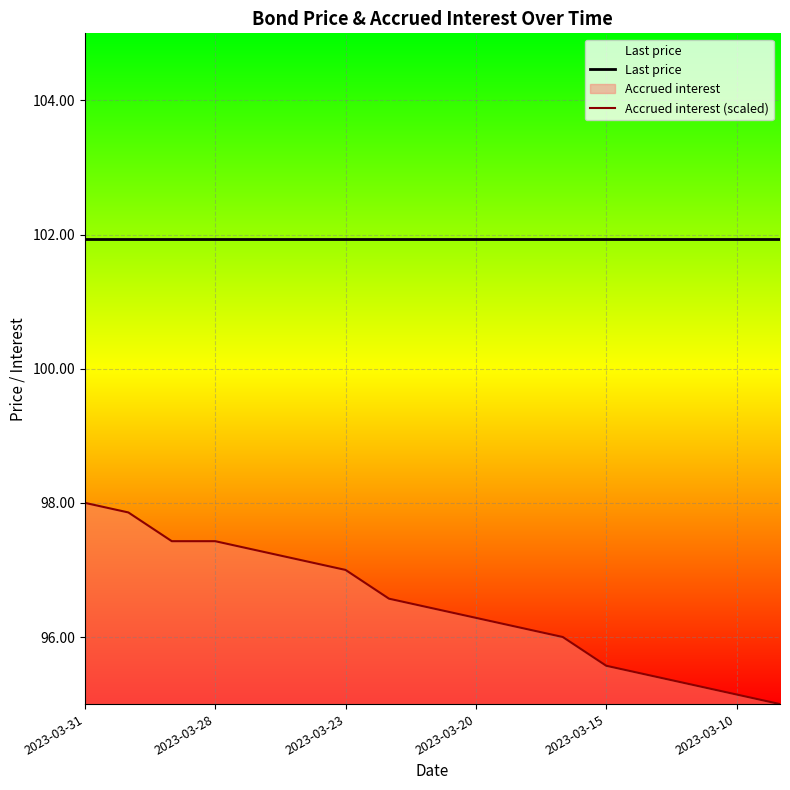

At which category does the chart reach its peak across all series?

2023-03-31